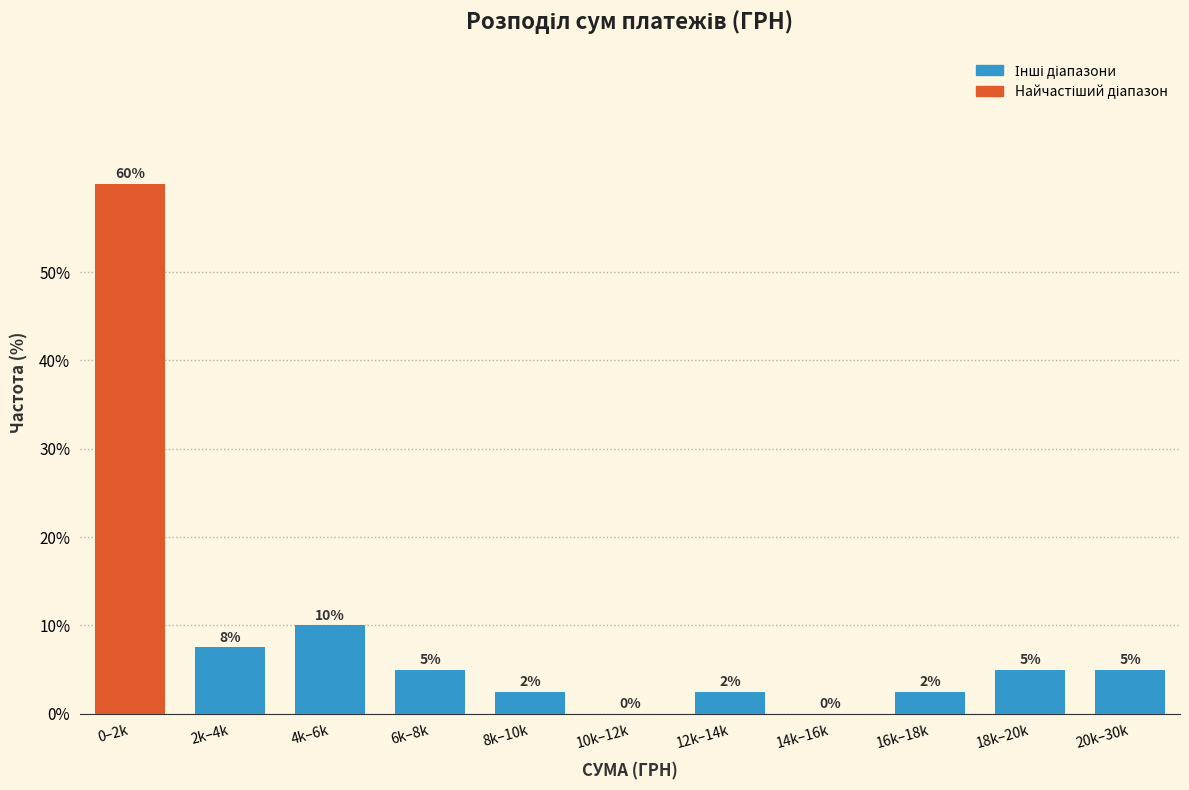

Where is the data nearest to the value 30?

4k–6k